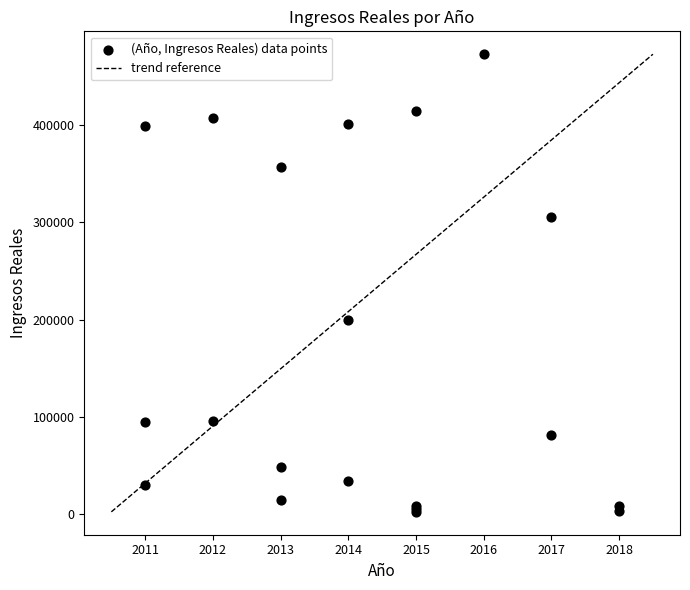

What Y value in the scatter plot is closest to 237565?

200000.0